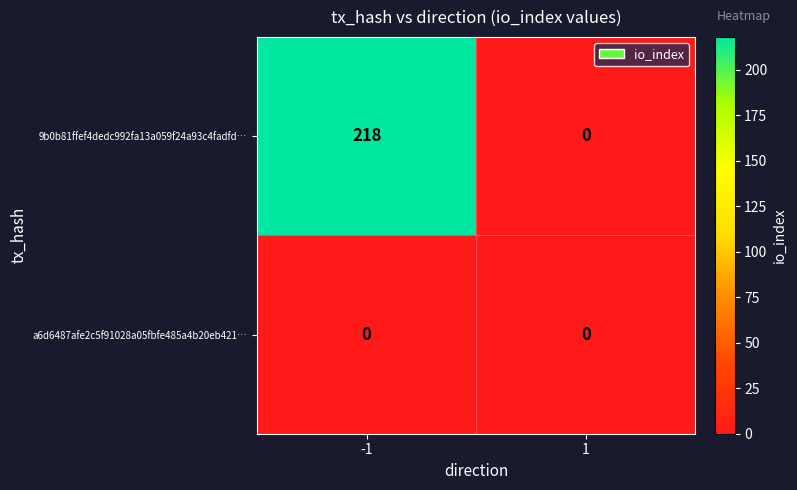

True or false: 9b0b81ffef4dedc992fa13a059f24a93c4fadfd… has a value of 0 at 1.

True